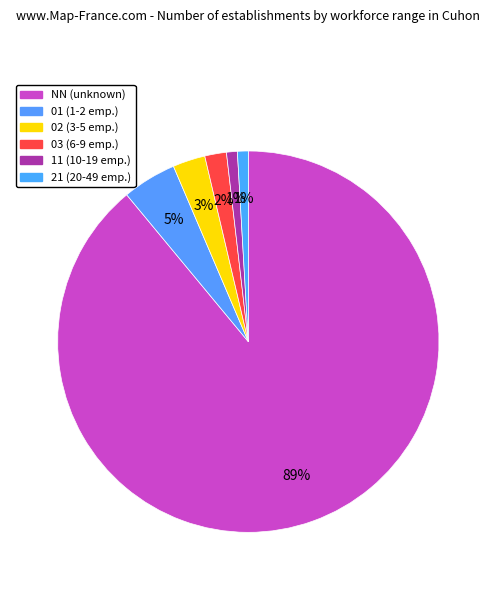

To the nearest percent, what percentage of the pie is NN?

89%